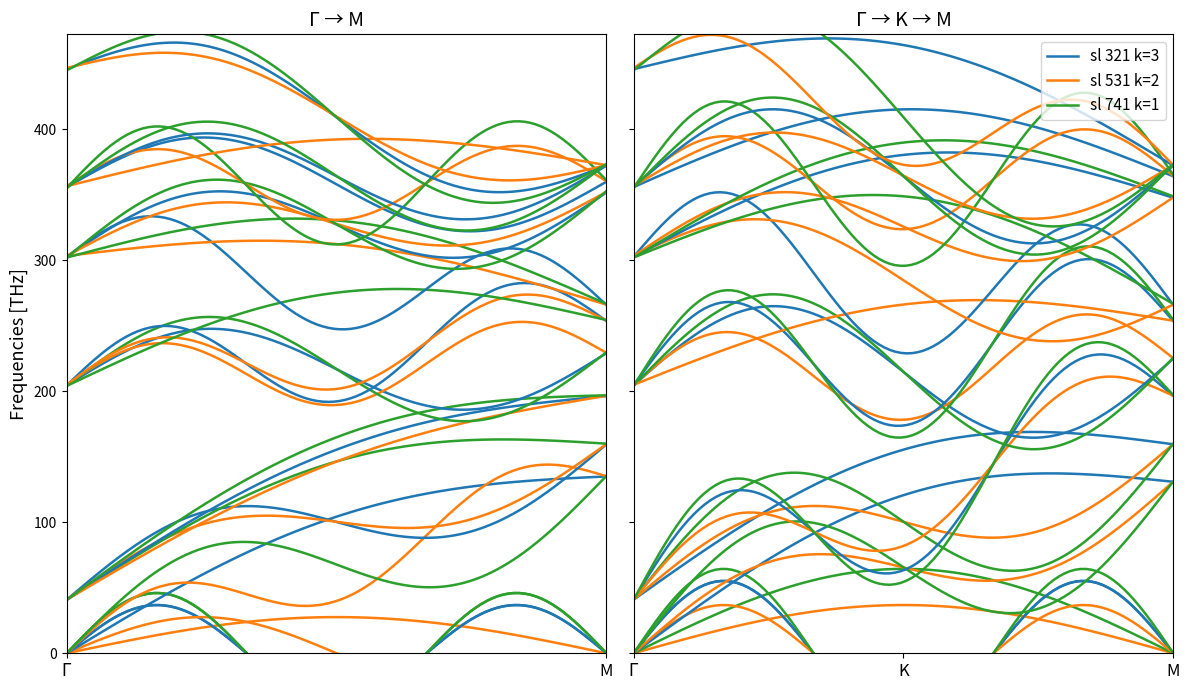

Is this an area chart (filled region under the line)?

No